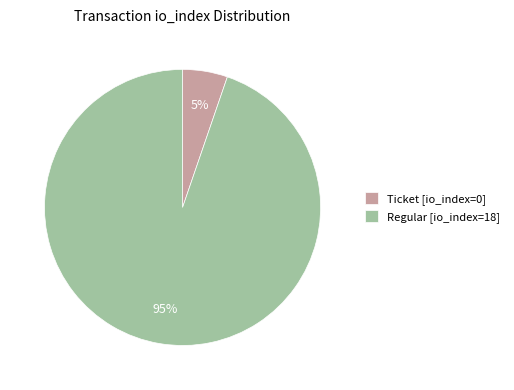

How many slices are in this pie chart?

2